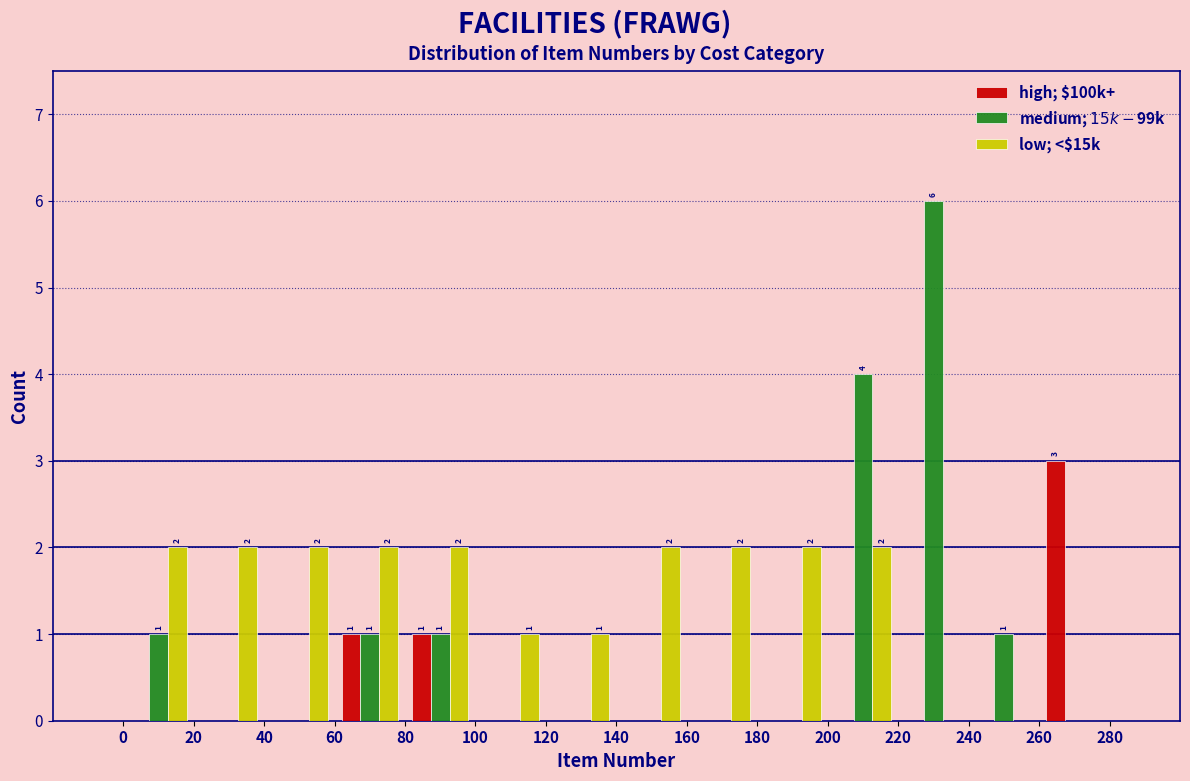

In the medium; $15k-$99k series, which range on the x-axis has the tallest bar?

220 to 240